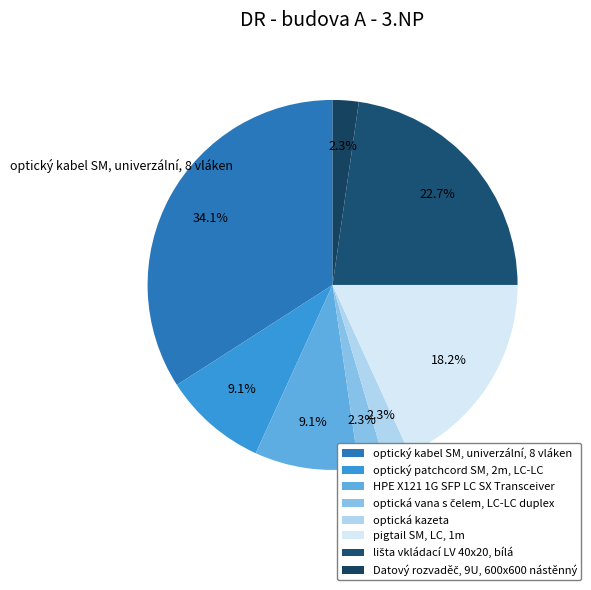

Rank the categories by value from lowest to highest.

optická vana s čelem, LC-LC duplex, optická kazeta, Datový rozvaděč, 9U, 600x600 nástěnný, optický patchcord SM, 2m, LC-LC, HPE X121 1G SFP LC SX Transceiver, pigtail SM, LC, 1m, lišta vkládací LV 40x20, bílá, optický kabel SM, univerzální, 8 vláken